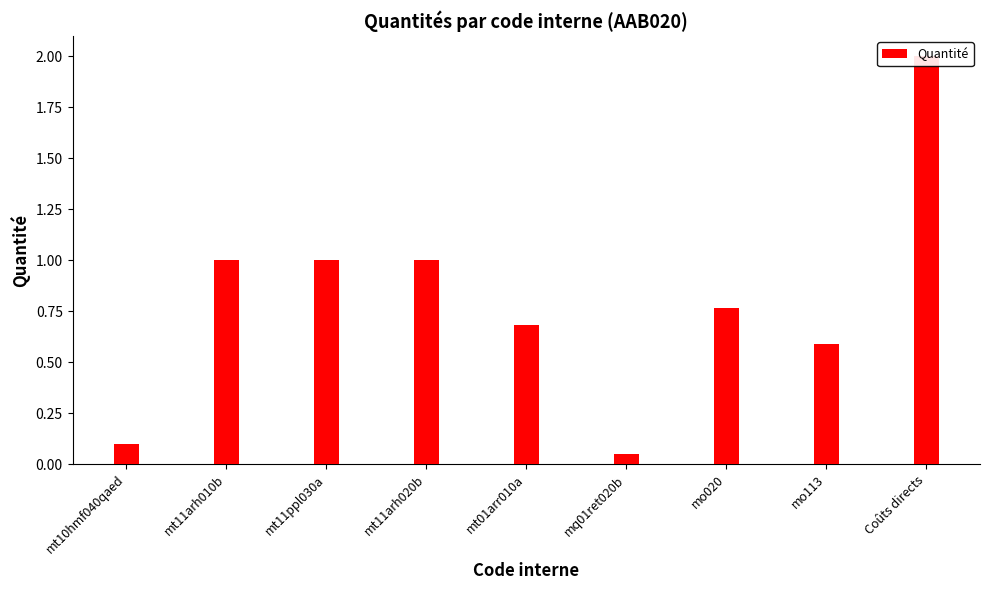

At which category does the chart reach its minimum across all series?

mq01ret020b